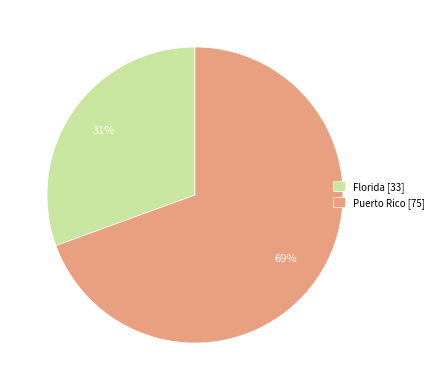

Which slice represents more than half of the pie?

Puerto Rico